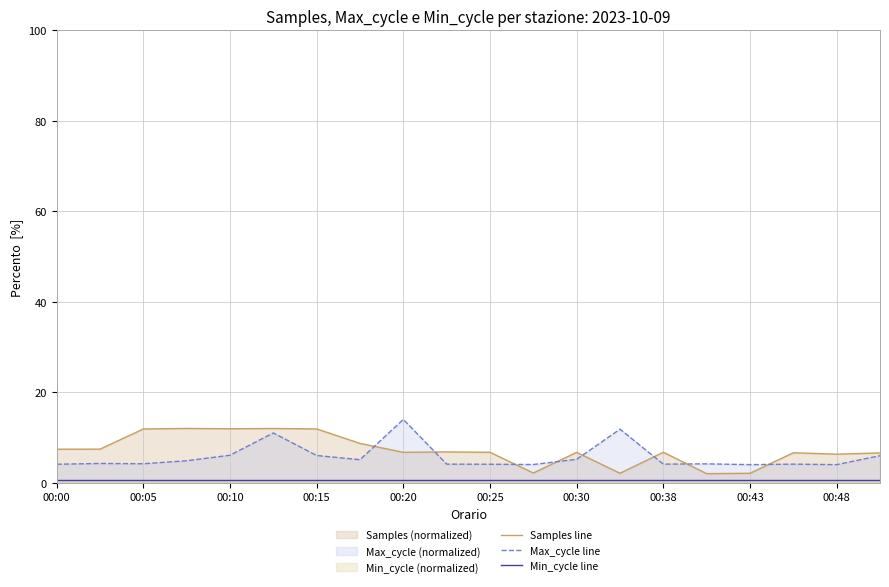

Rank the series by their maximum value, from lowest to highest.

Min_cycle line, Samples line, Max_cycle line